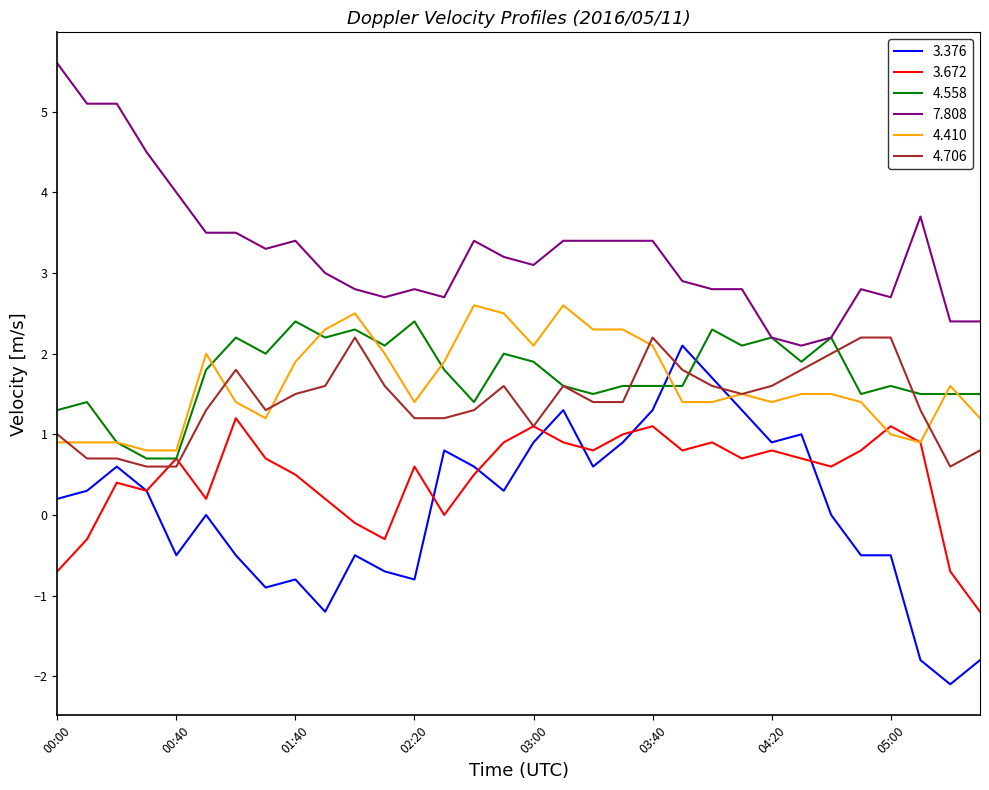

Which series has the largest range (max minus min)?

3.376